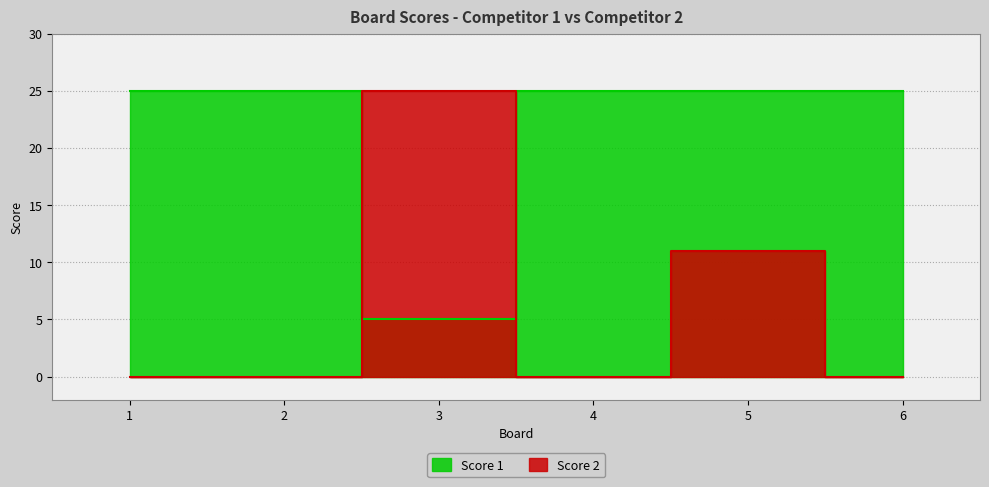

True or false: Score 1 has more than 1 points higher than both neighbors.

False